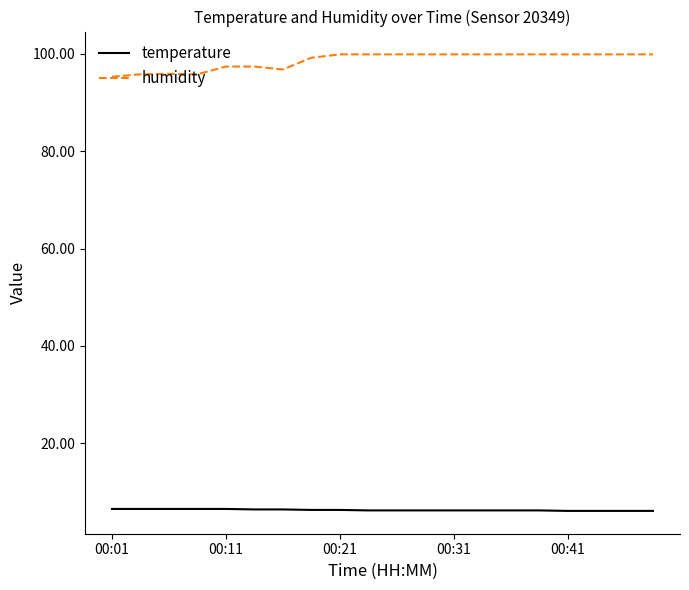

Which series has the widest spread of values?

humidity